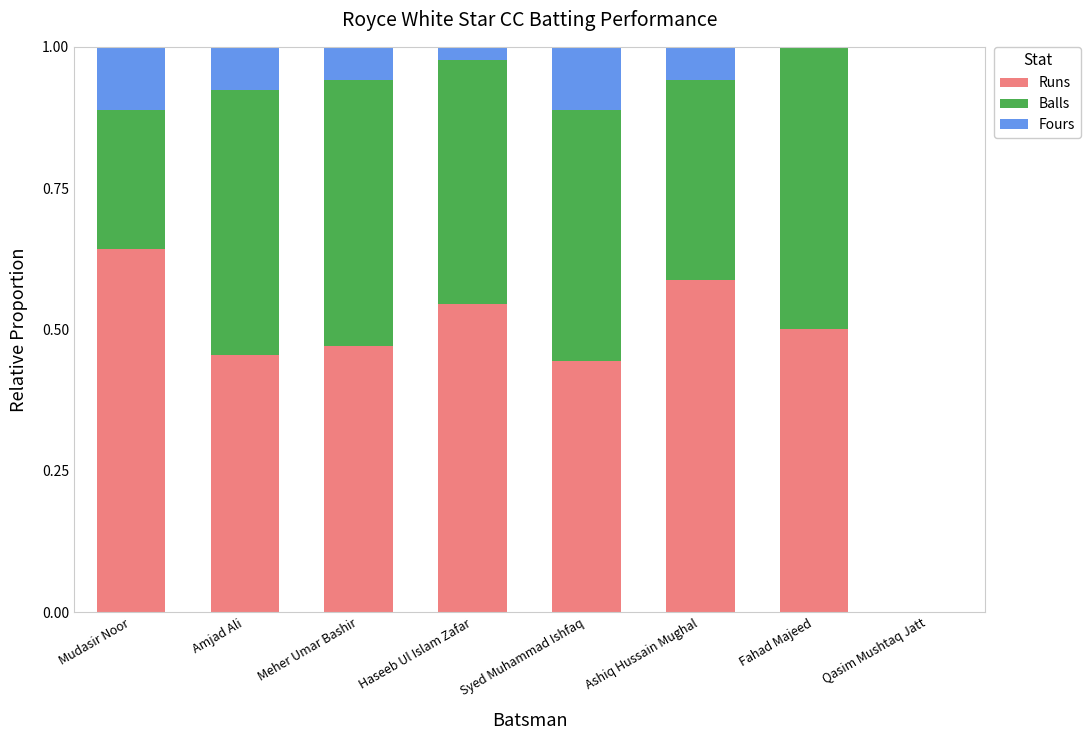

True or false: Runs has a value of 0.4 at Ashiq Hussain Mughal.

False